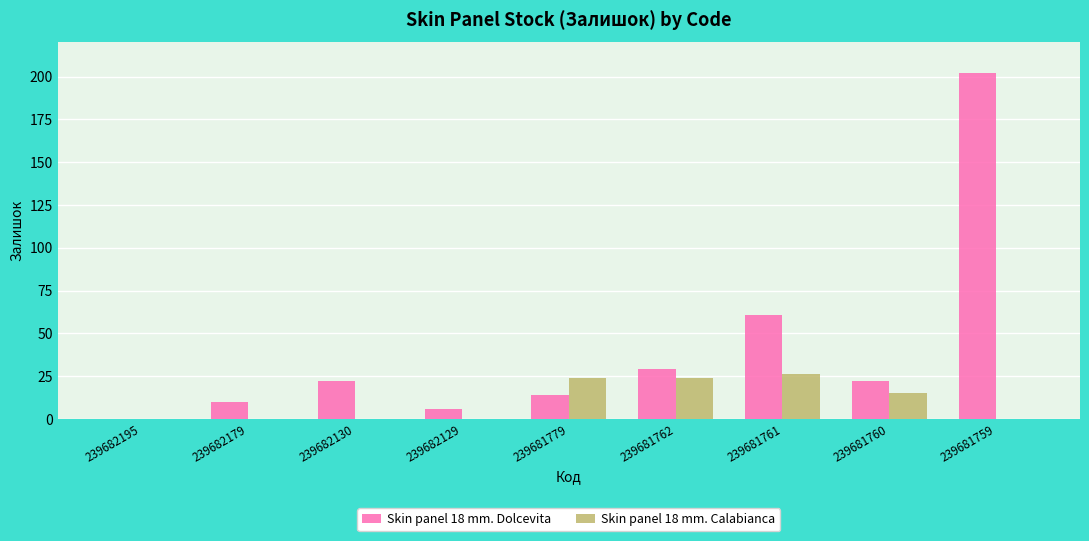

How many groups of bars are there?

9